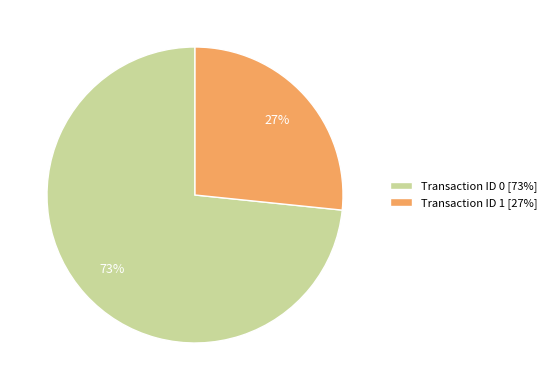

Which category has the smallest portion of the pie?

Transaction ID 1 [27%]